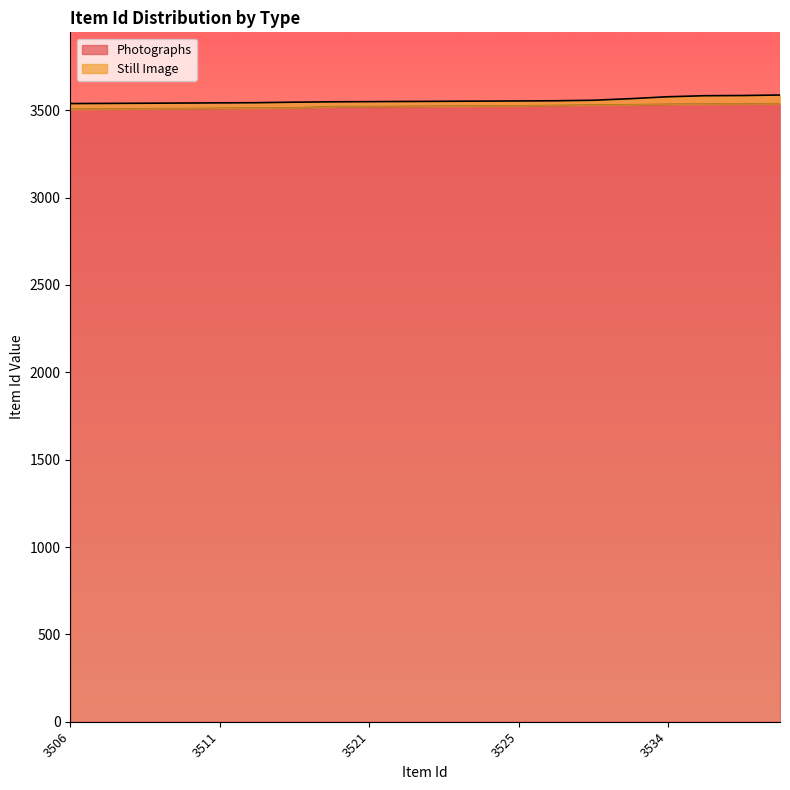

Count the number of categories in the chart.

20